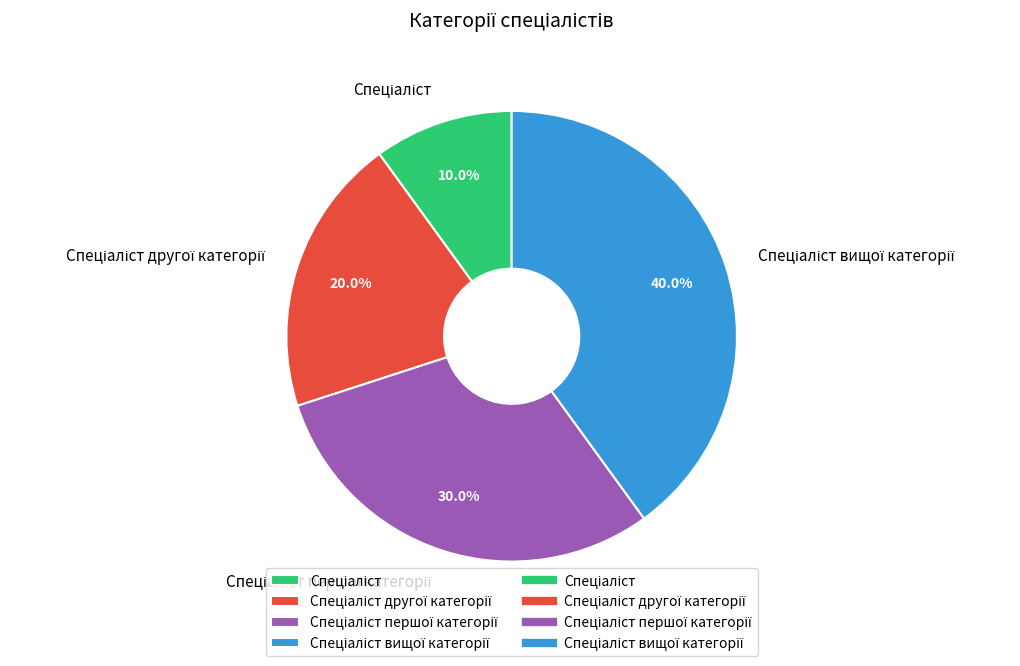

Is there any slice that represents more than half of the pie?

No